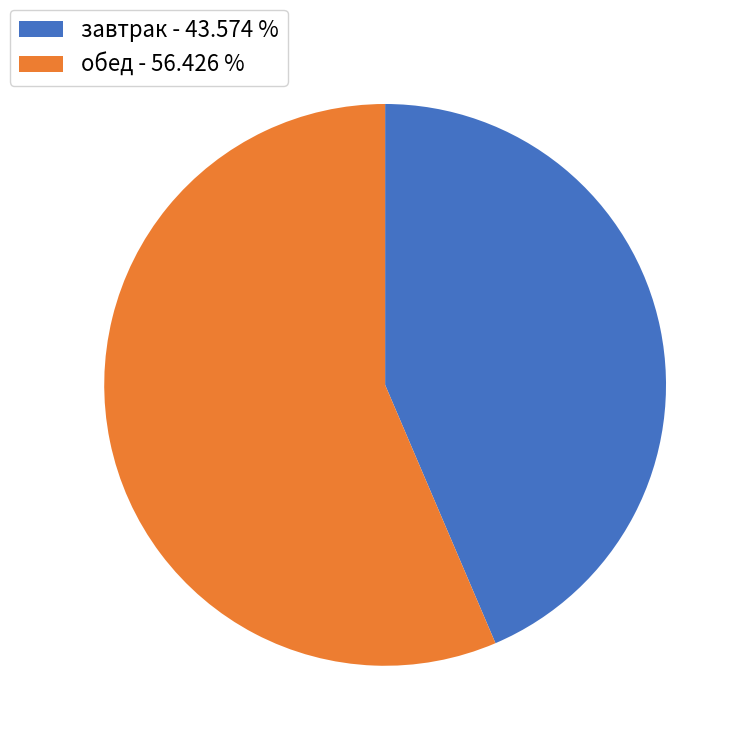

Is обед - 56.426 % the majority of the pie?

Yes